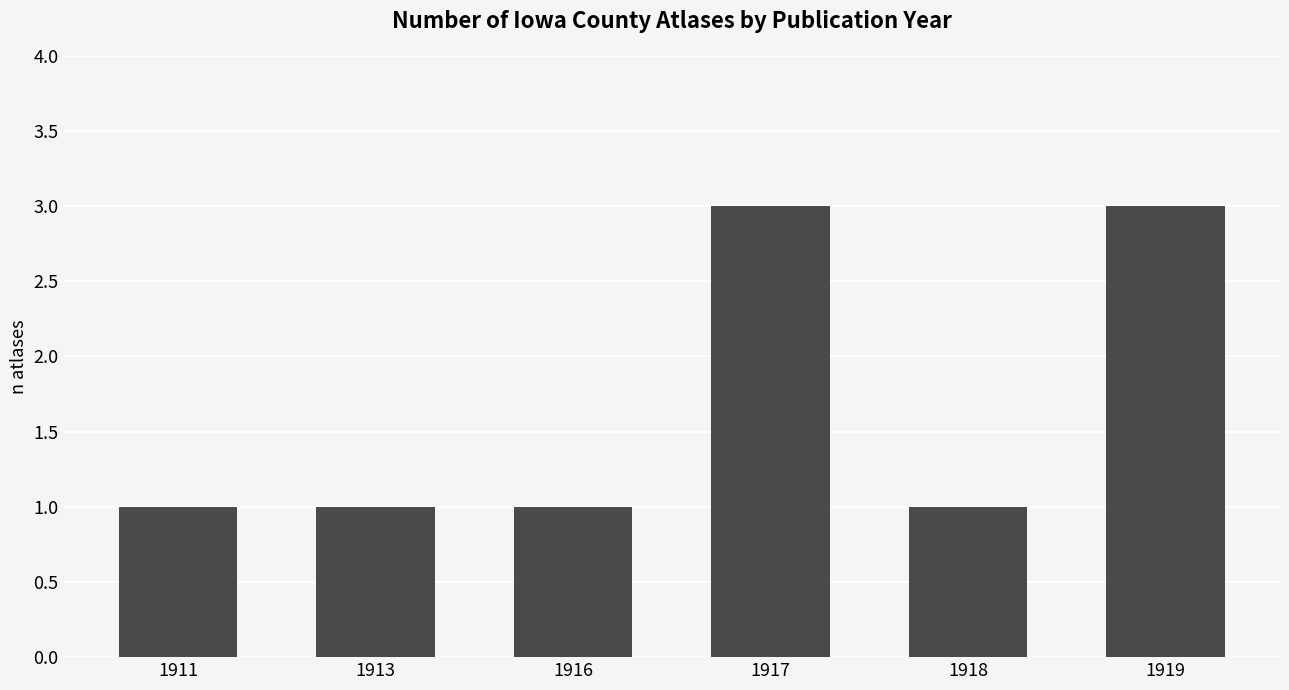

What is the change in value from 1913 to 1917?

+2